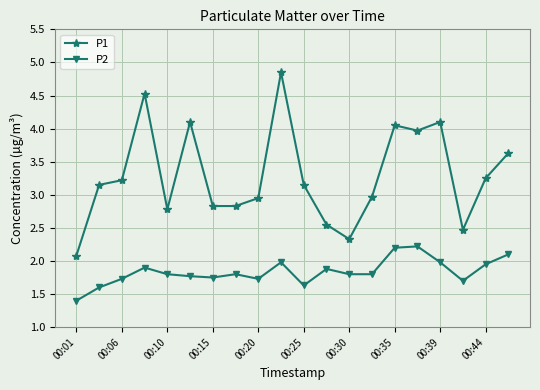

What is the minimum value shown in the chart?

1.4